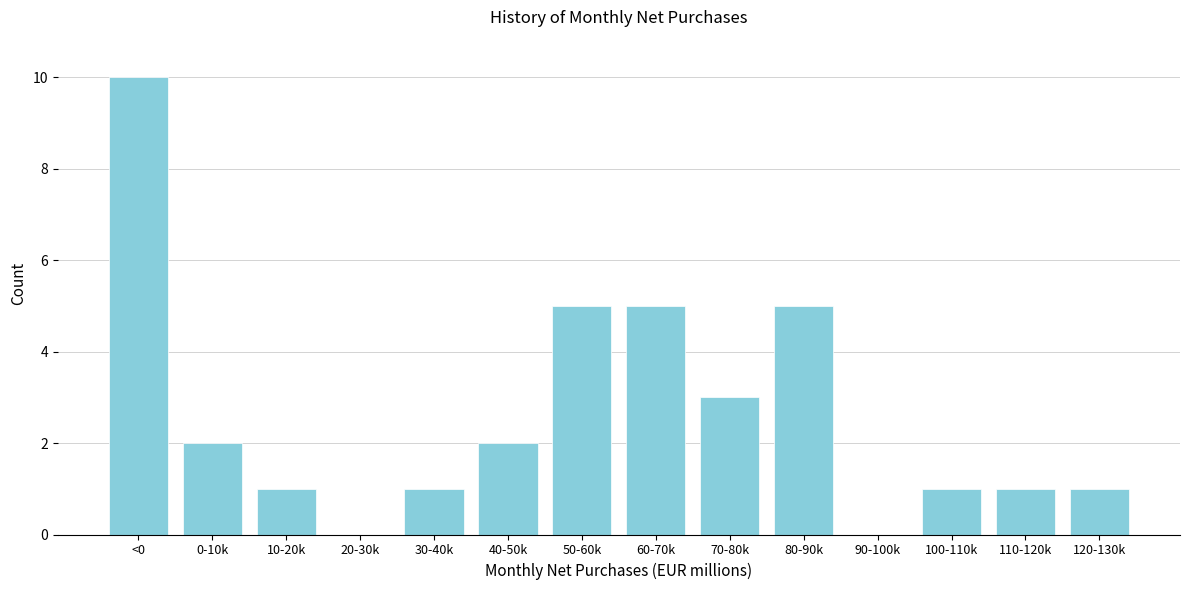

Reading left to right, extract all data points from this chart.

<0=10	0-10k=2	10-20k=1	20-30k=0	30-40k=1	40-50k=2	50-60k=5	60-70k=5	70-80k=3	80-90k=5	90-100k=0	100-110k=1	110-120k=1	120-130k=1